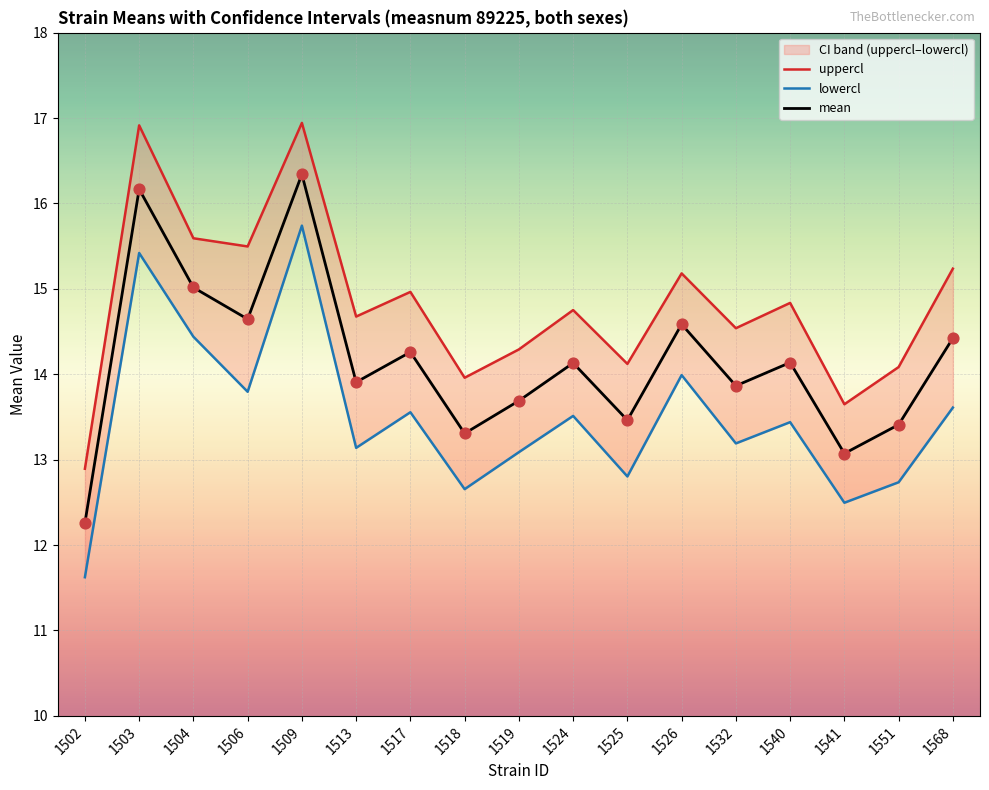

Which series reaches the maximum Y coordinate?

uppercl